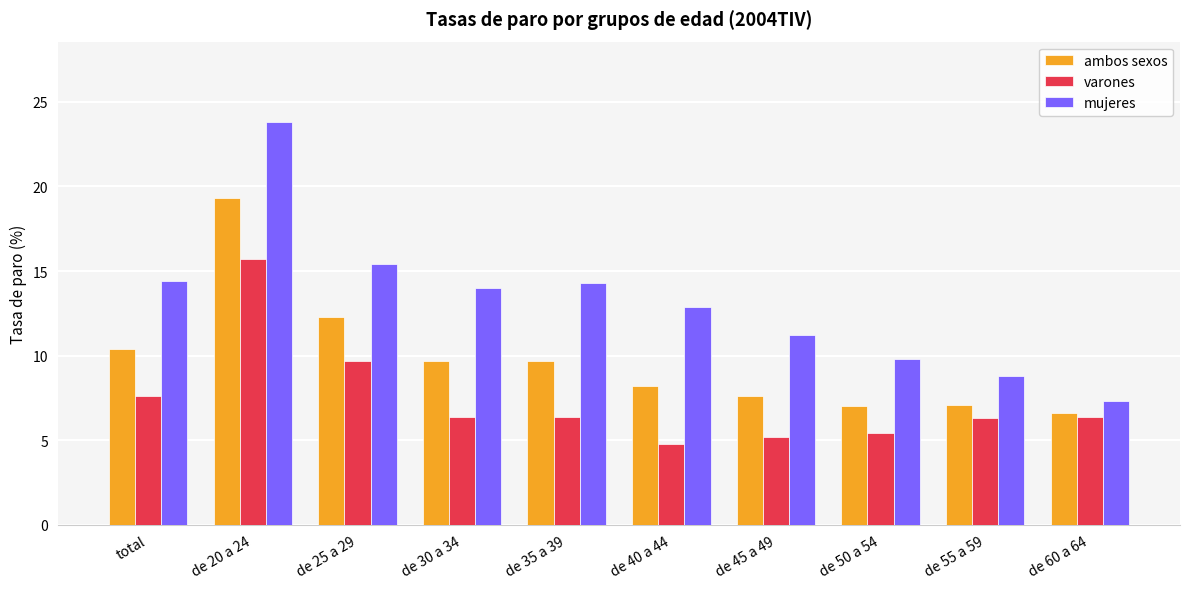

Where does the ambos sexos series first go above 9?

total